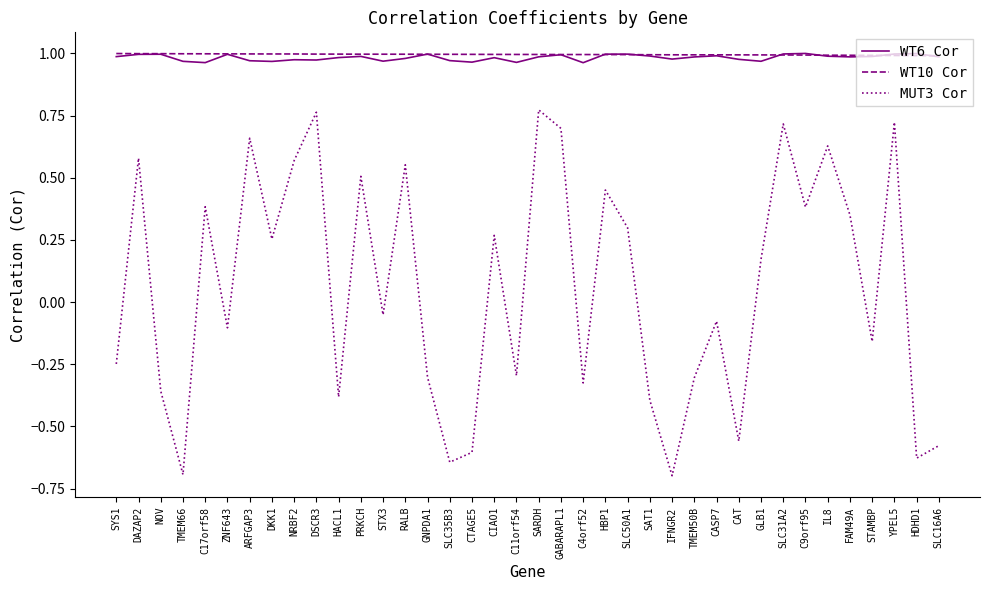

What is the smallest value displayed?

-0.7